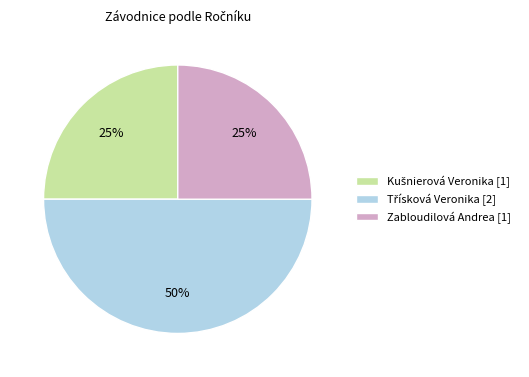

To the nearest percent, what percentage of the pie is Zabloudilová Andrea [1]?

25%